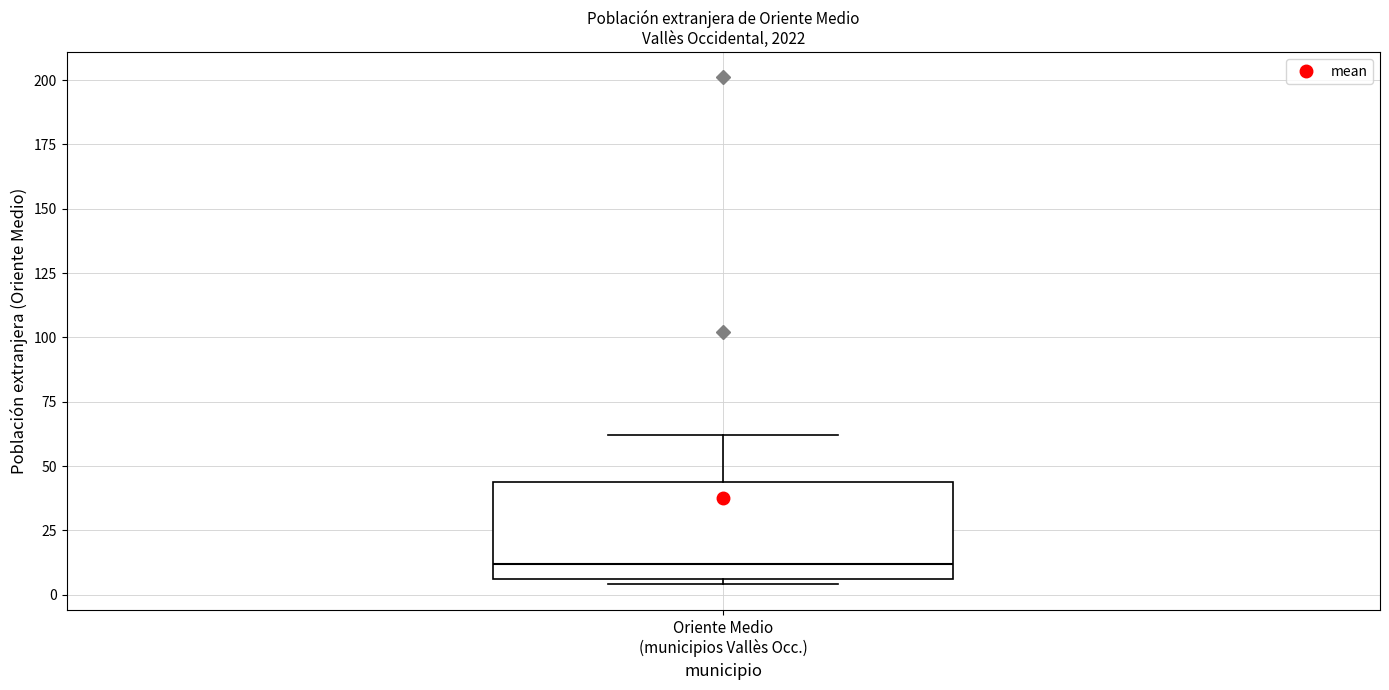

Read this box plot against the y-axis: the position of the median line, the range covered by the box, and the ends of both whiskers. The values are not printed on the chart, so give them approximately, as read against the axis.

median 10, box 5 to 45, whiskers 5 (just below the box's lower edge) to 60